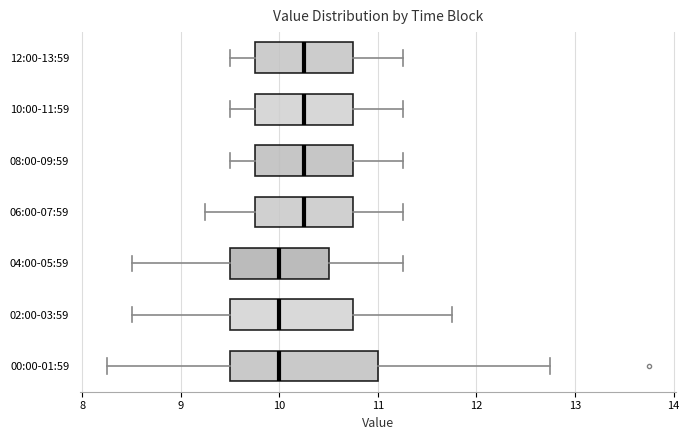

Reading bottom to top, transcribe this box plot: for each box, give where its median line is, the range the box spans, and where its two whiskers end, as read against the x-axis. The values are not printed on the chart, so give them approximately, as read against the axis.

00:00-01:59: median 10.0, box 9.5 to 11.0, whiskers 8.3 to 12.8
02:00-03:59: median 10.0, box 9.5 to 10.8, whiskers 8.5 to 11.8
04:00-05:59: median 10.0, box 9.5 to 10.5, whiskers 8.5 to 11.3
06:00-07:59: median 10.3, box 9.8 to 10.8, whiskers 9.3 to 11.3
08:00-09:59: median 10.3, box 9.8 to 10.8, whiskers 9.5 to 11.3
10:00-11:59: median 10.3, box 9.8 to 10.8, whiskers 9.5 to 11.3
12:00-13:59: median 10.3, box 9.8 to 10.8, whiskers 9.5 to 11.3